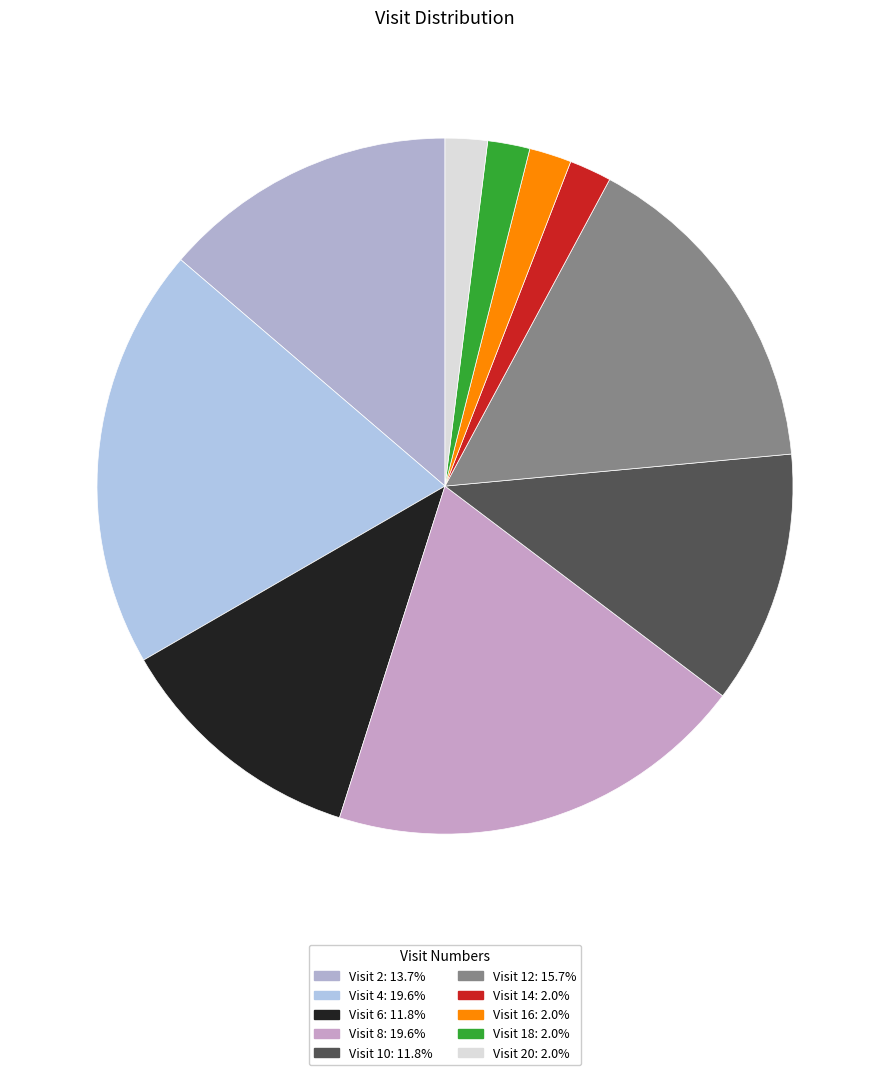

Count the number of slices in the pie.

10